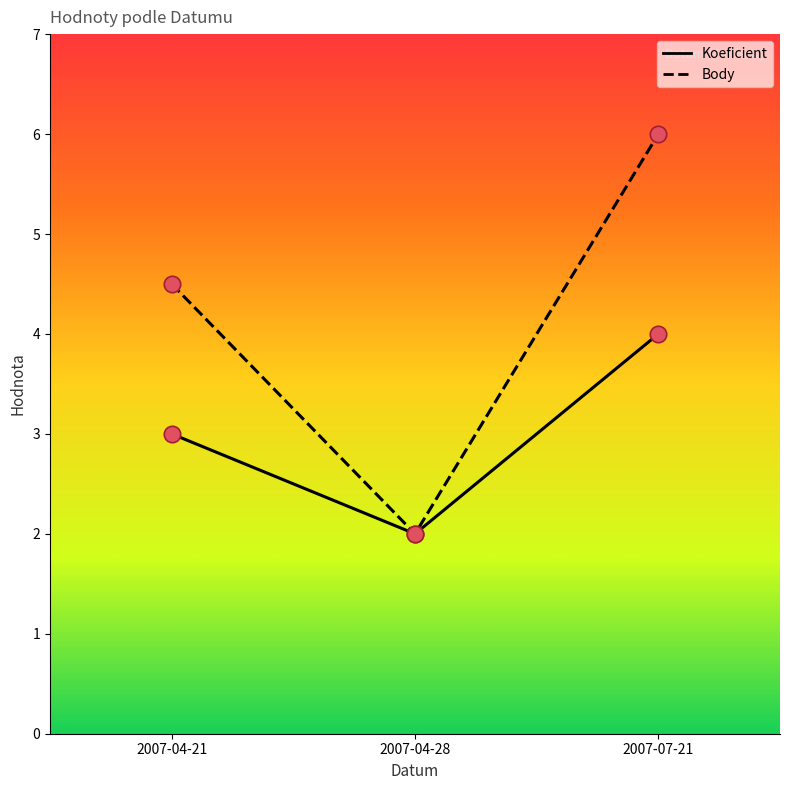

Which series has the largest total across all categories?

Body